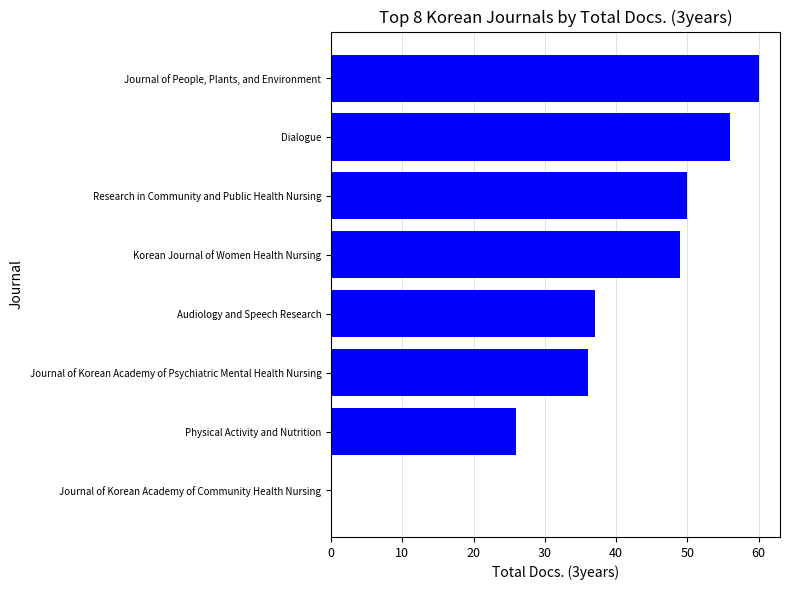

What is the sum of all values?

314